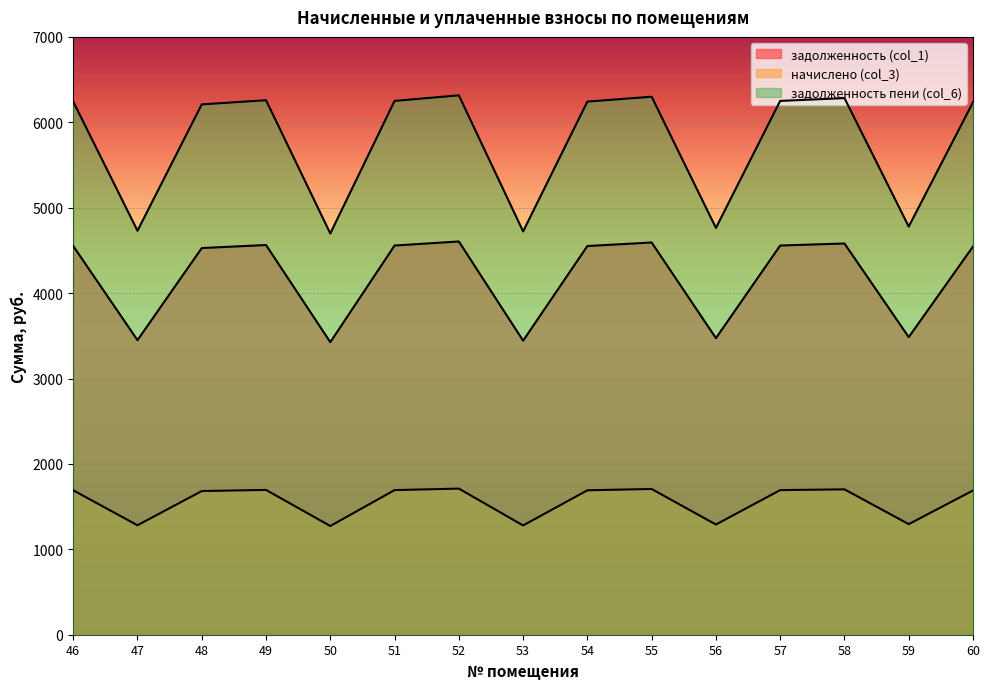

Which series changed the most between 53 and 57?

задолженность пени (col_6)